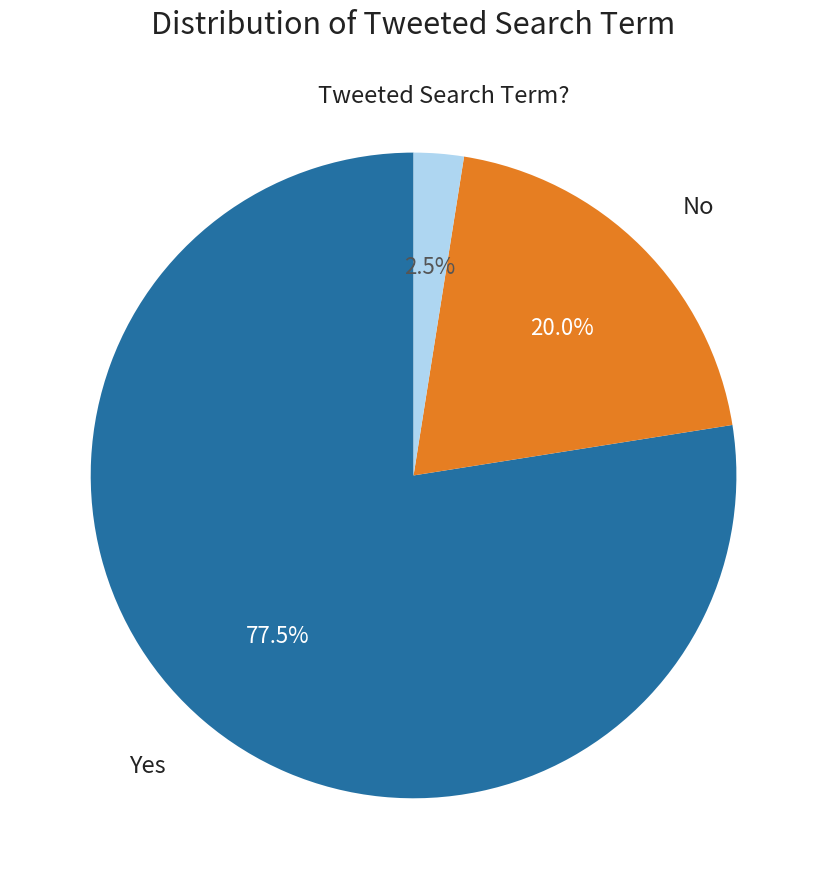

Is there any slice that represents more than half of the pie?

Yes